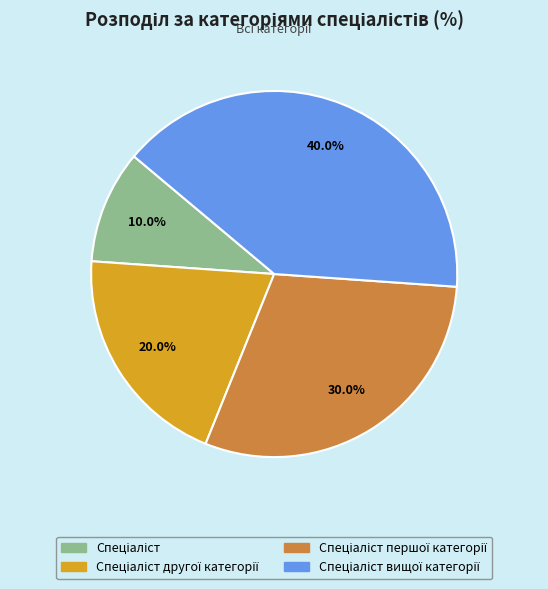

Is there any slice that represents more than half of the pie?

No